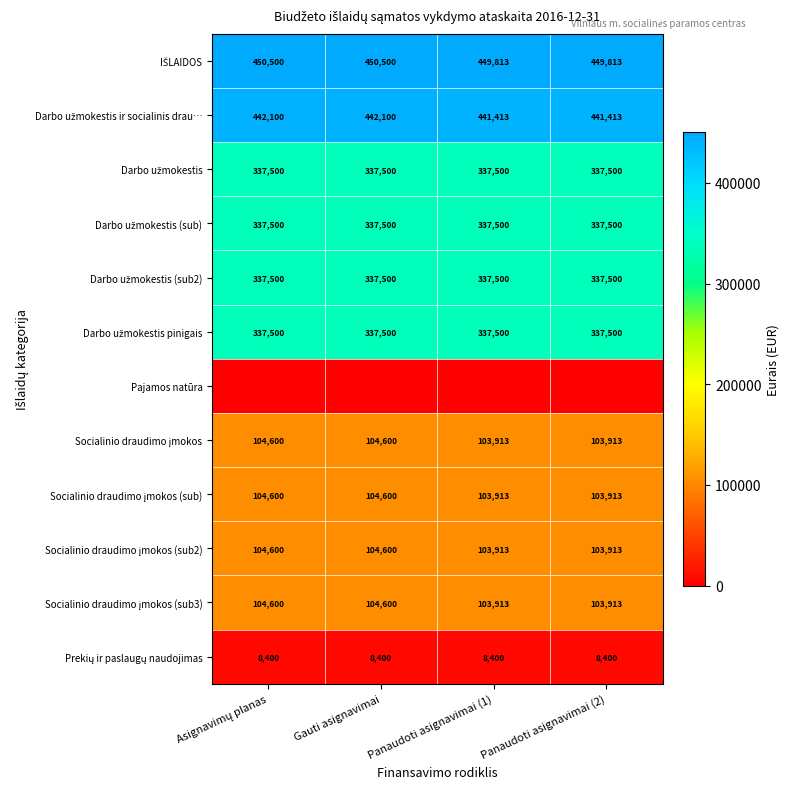

Which series has the largest total across all categories?

IŠLAIDOS